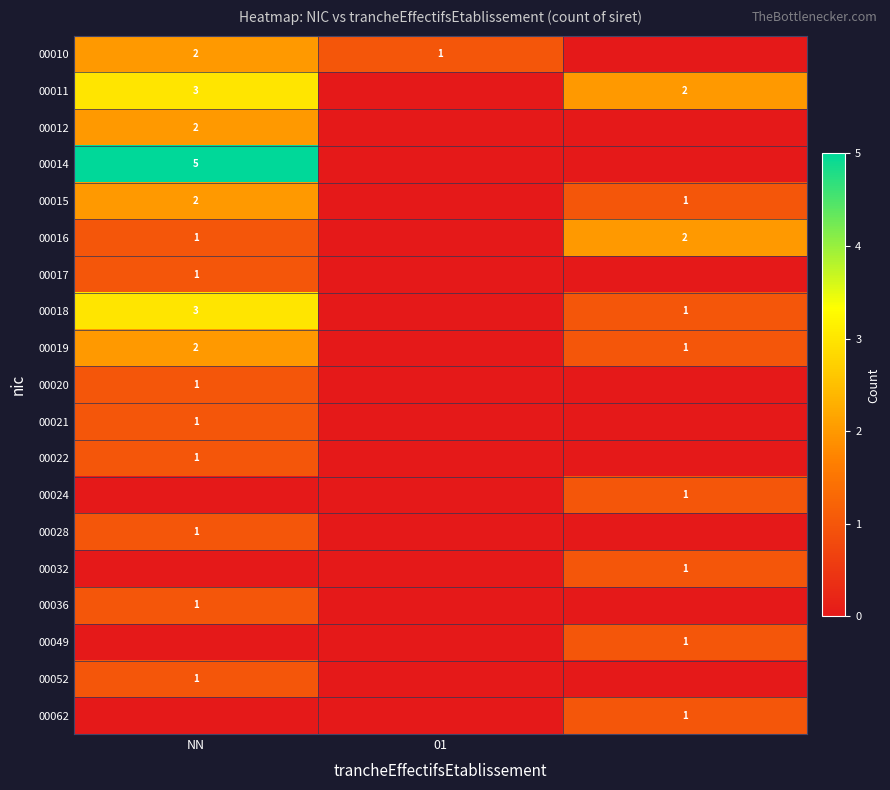

Is it true that 00052 equals 0 at NN?

False